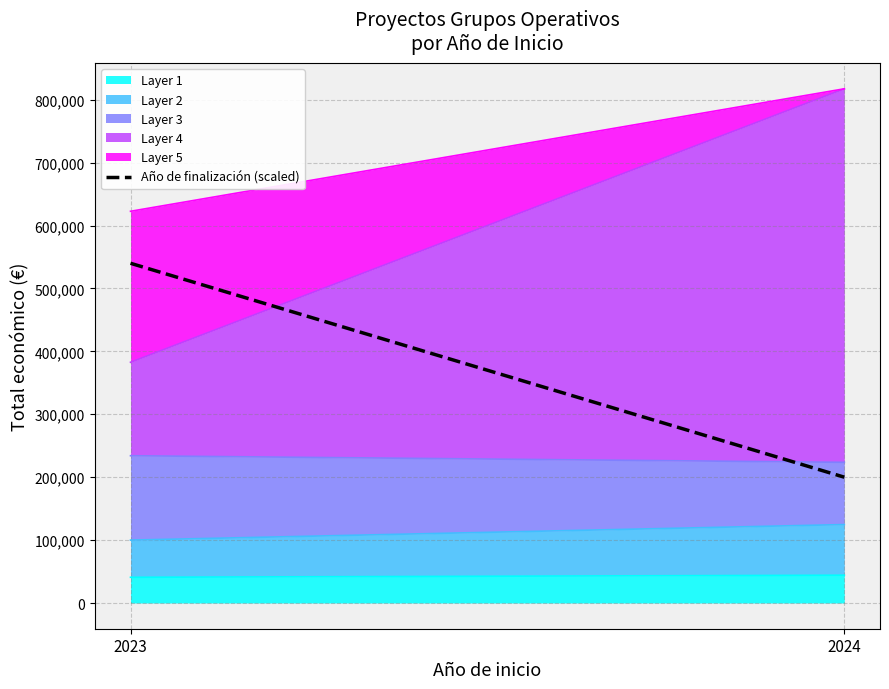

At which label is the value closest to 370000?

2024